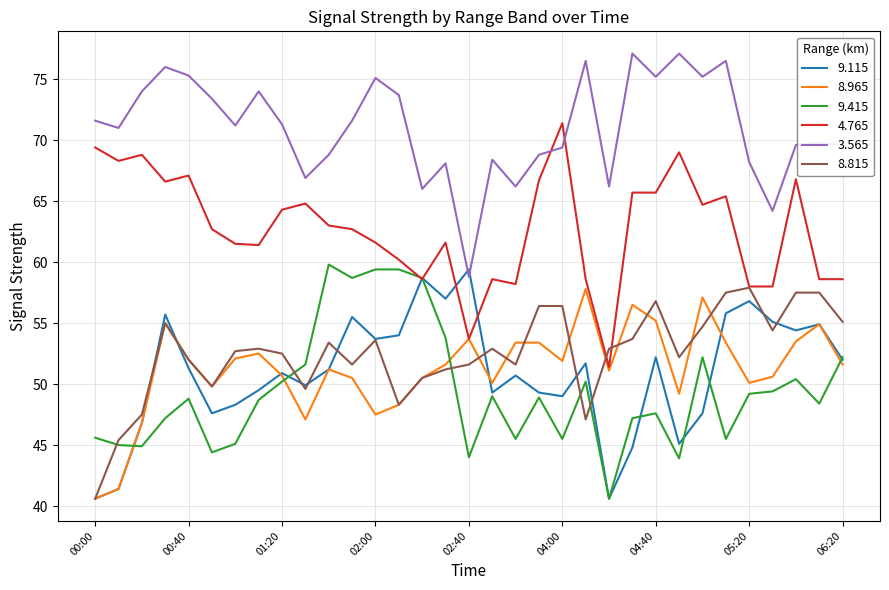

What is the maximum value shown in the chart?

77.1